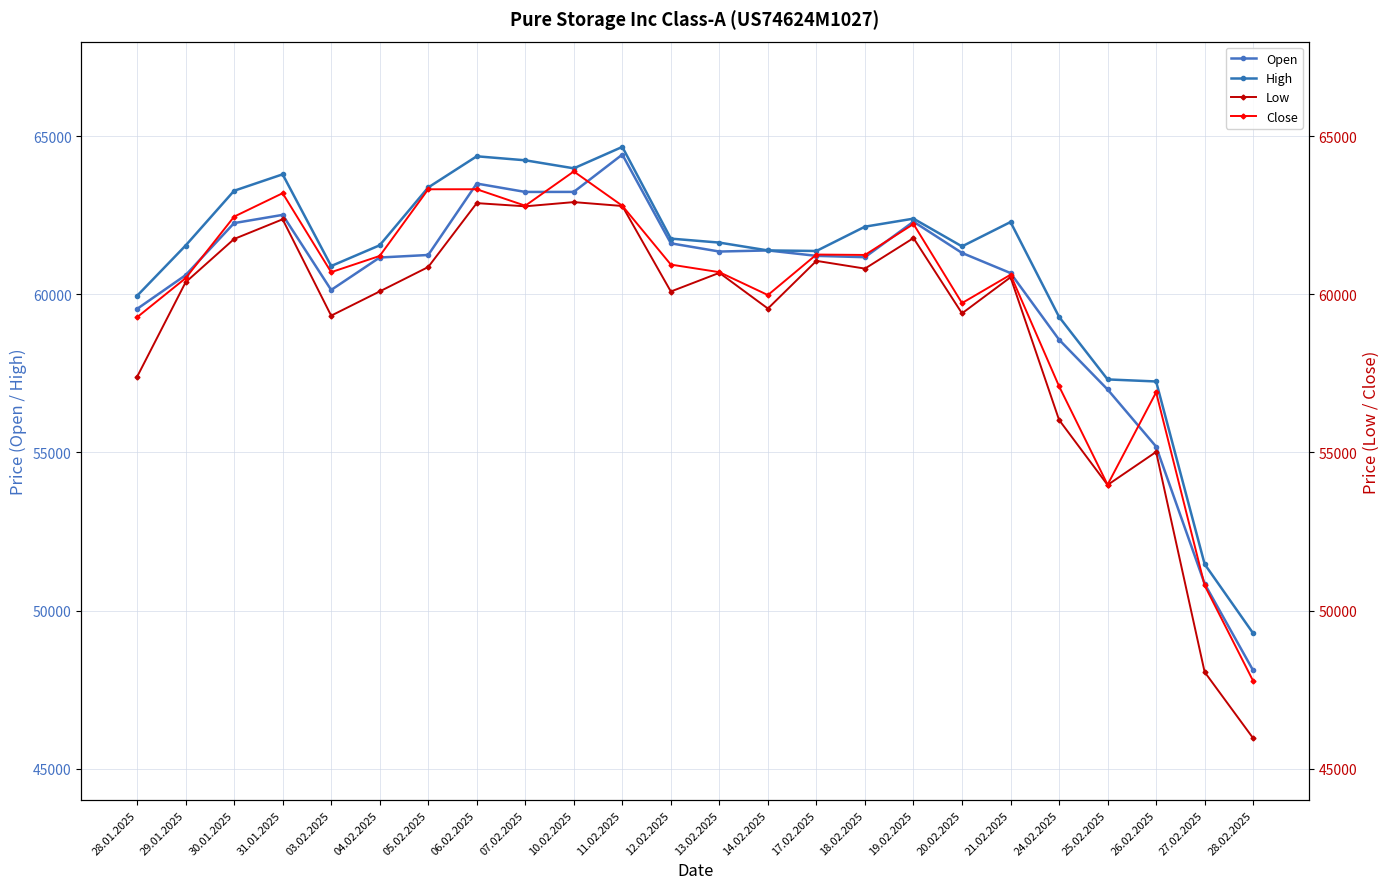

Which series has the largest range (max minus min)?

Low